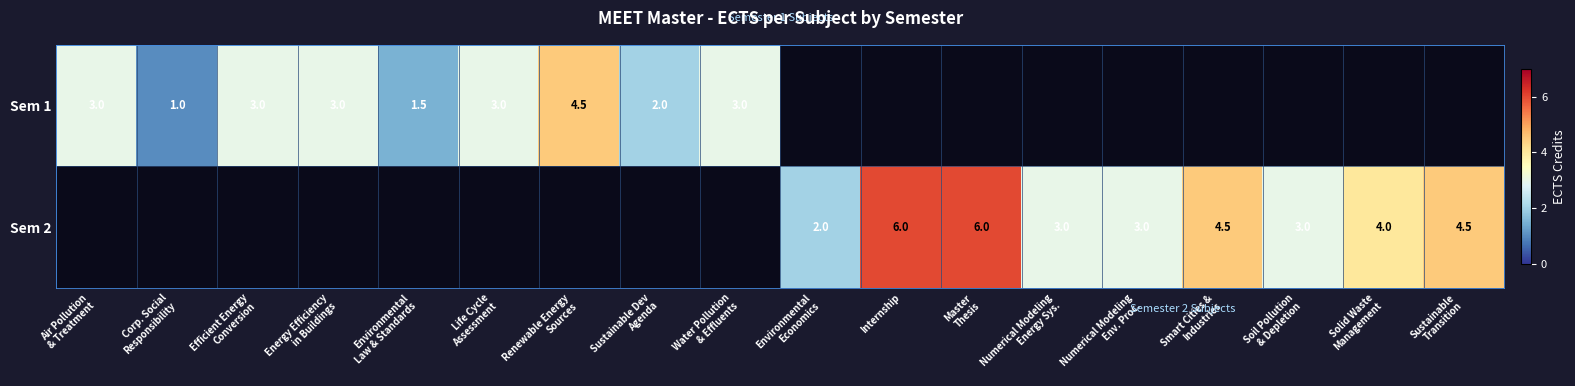

Which series changed the most between Numerical Modeling Energy Sys. and Solid Waste Management?

Sem 2